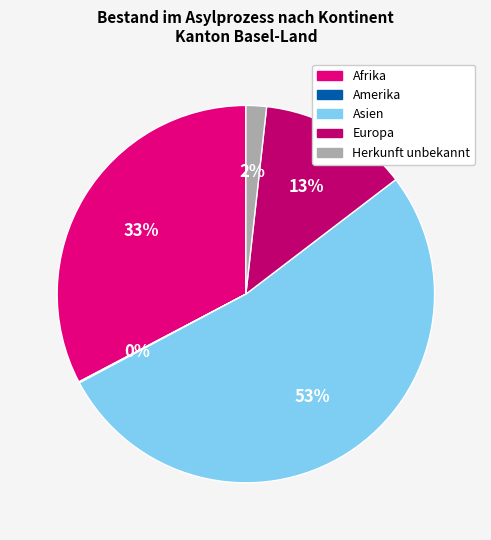

Which has a higher value, Asien or Afrika?

Asien